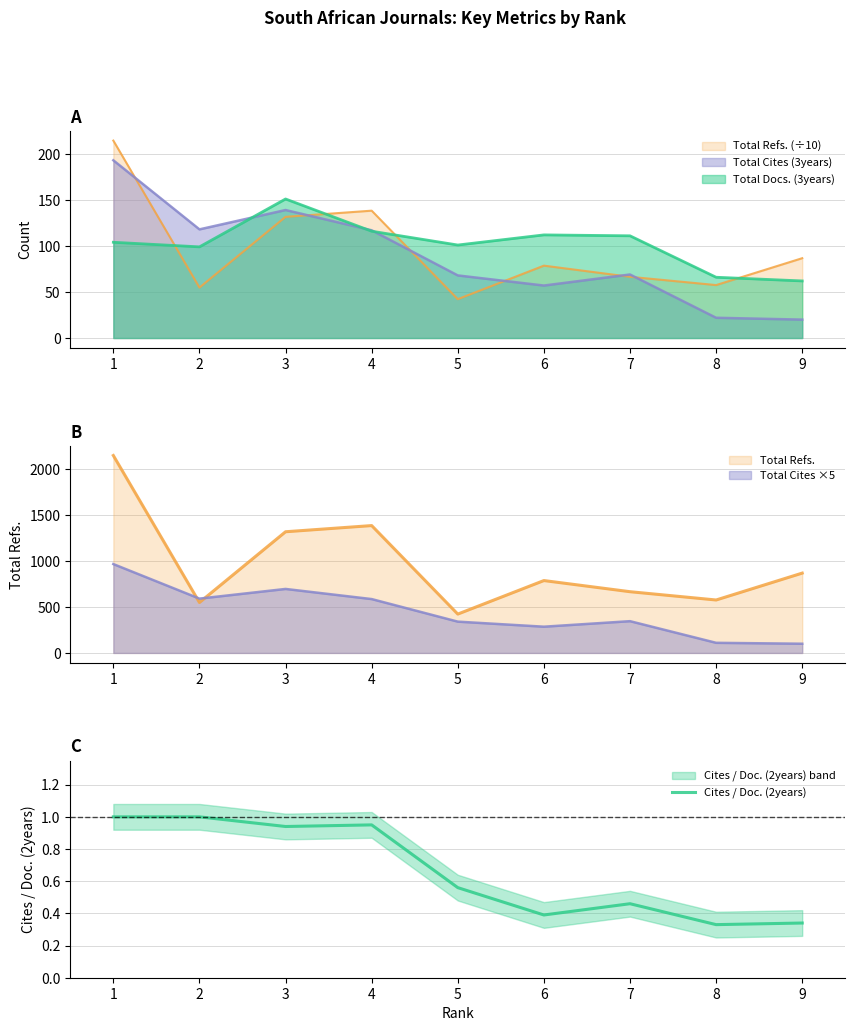

The chart shows a value of 0.6 at 5. True or false?

True